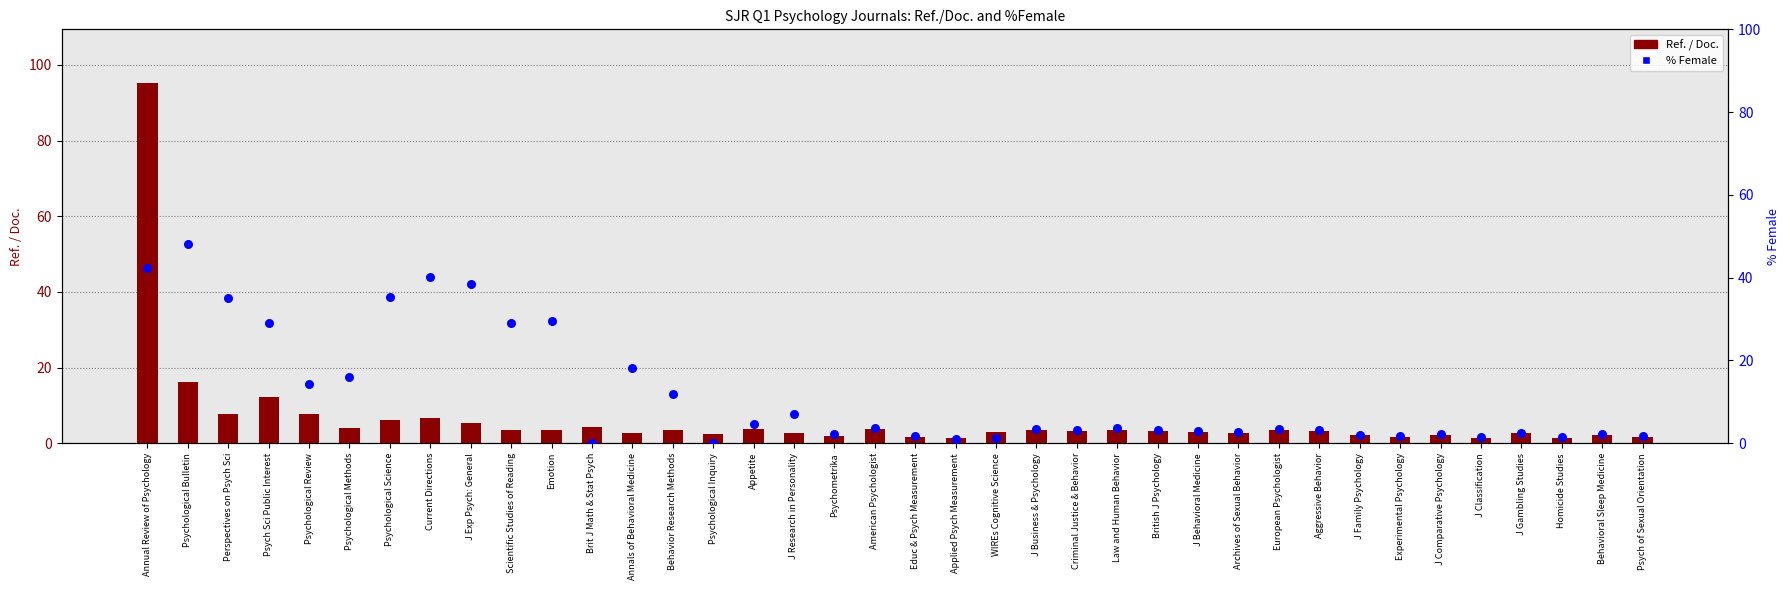

Which series has the largest Y range (max minus min)?

Ref. / Doc.